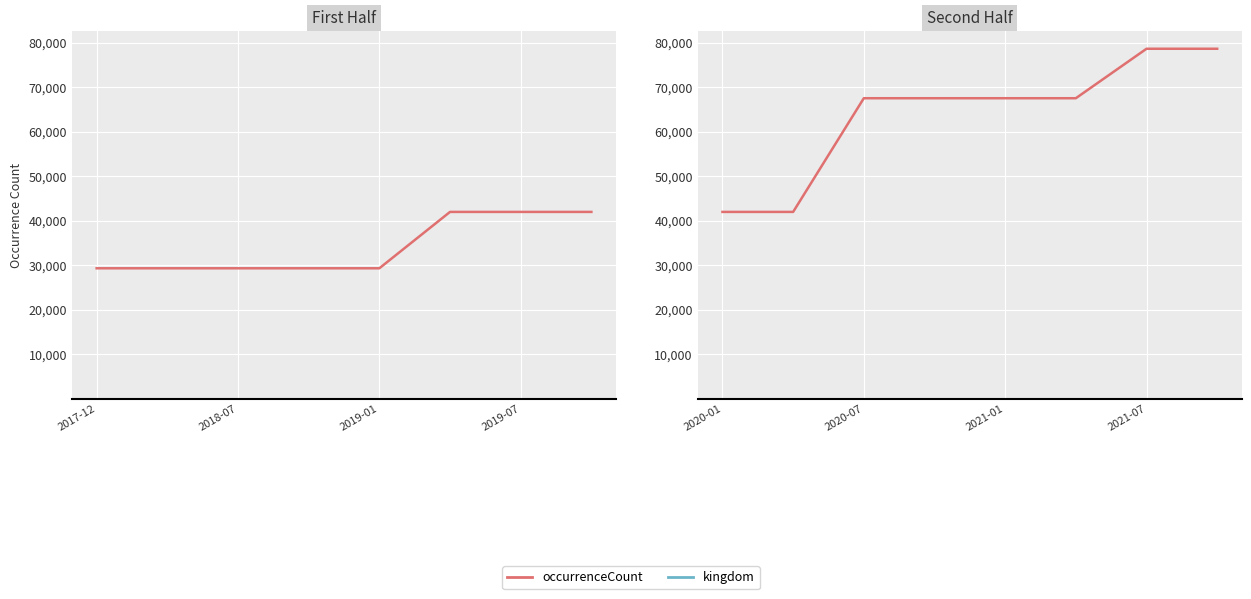

Rank the series by their average value, from lowest to highest.

kingdom, occurrenceCount